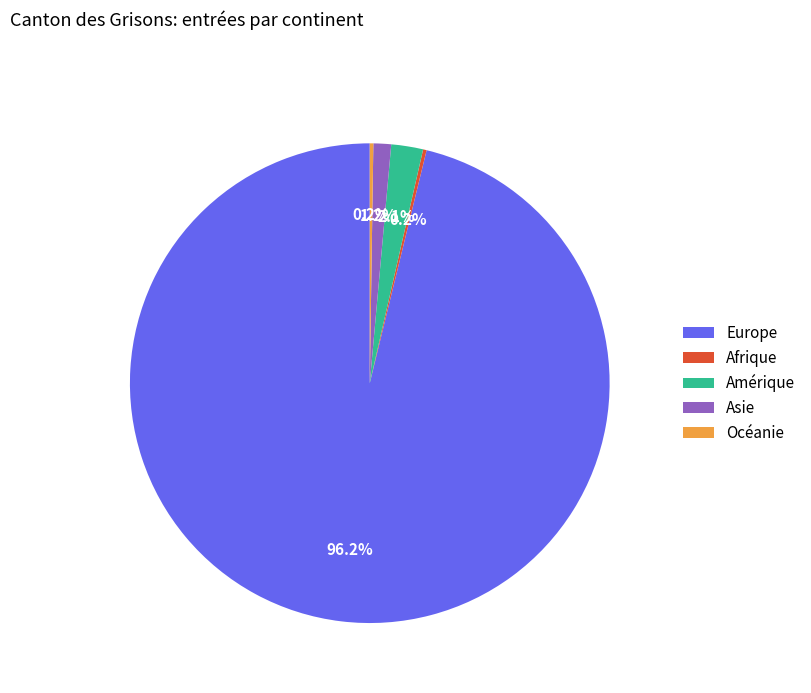

Does Europe account for over 50% of the chart?

Yes